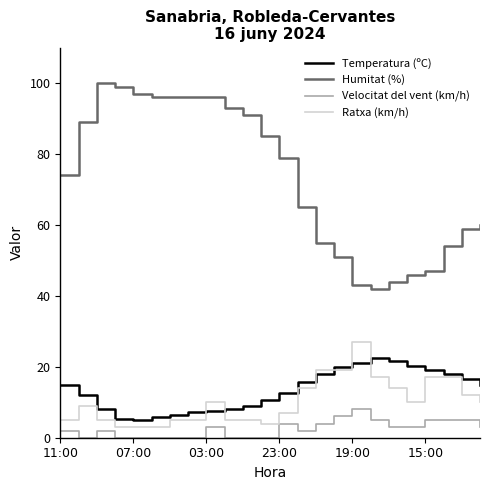

What is the difference between the maximum and minimum values in the Ratxa (km/h) series?

24.0